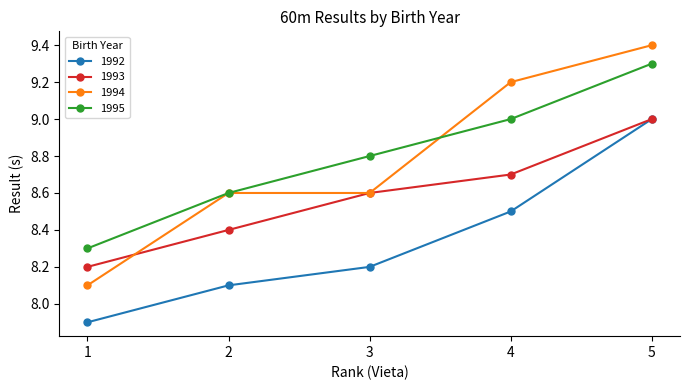

At which category is the sum across all series the highest?

5